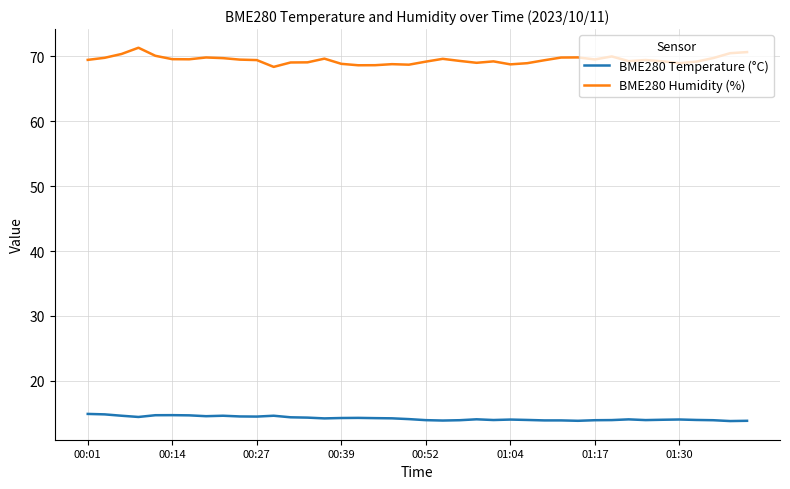

What is the average value of the BME280 Temperature (°C) series?

14.2